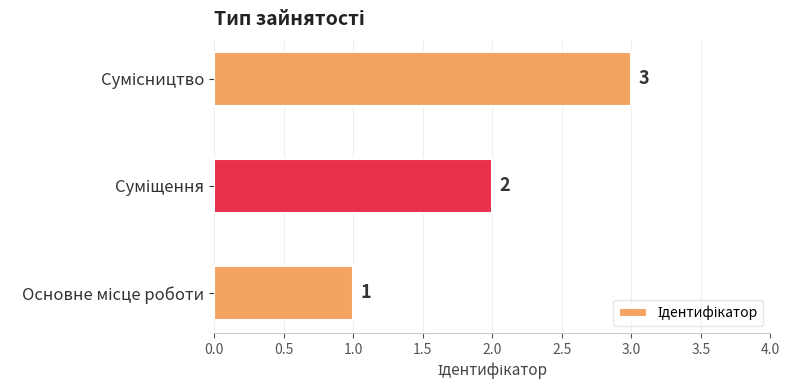

What is the sum of all values?

6